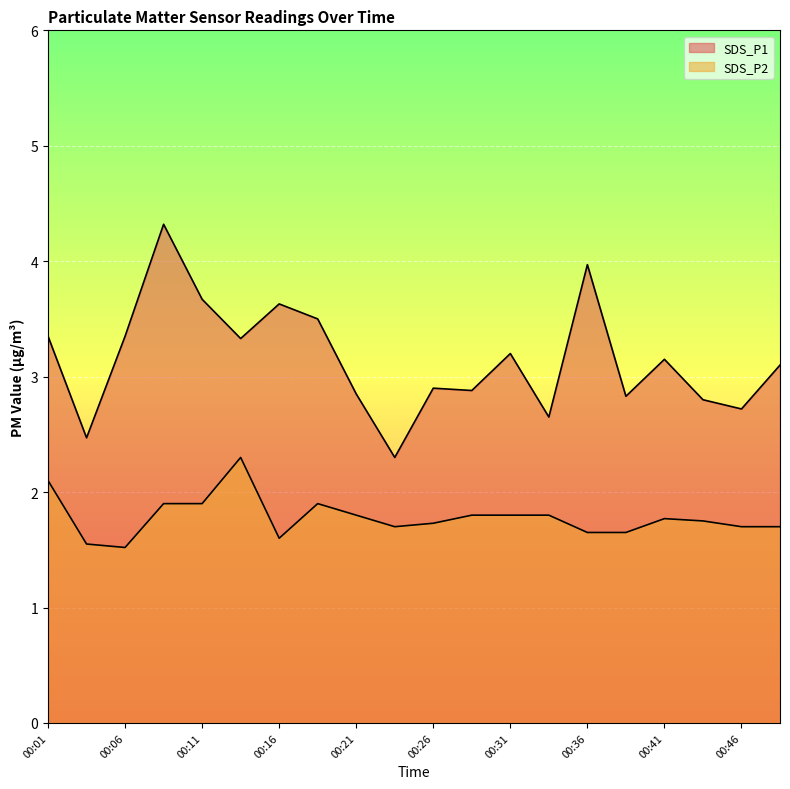

True or false: SDS_P2 and SDS_P1 intersect in this chart.

False